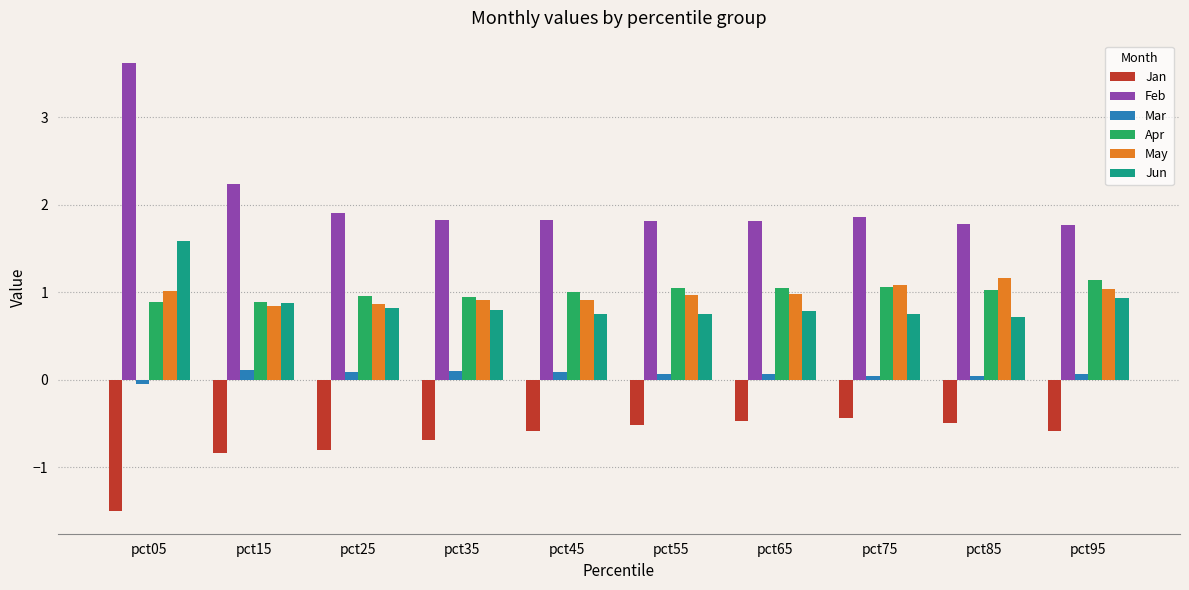

Which label corresponds to the largest value in the chart?

pct05